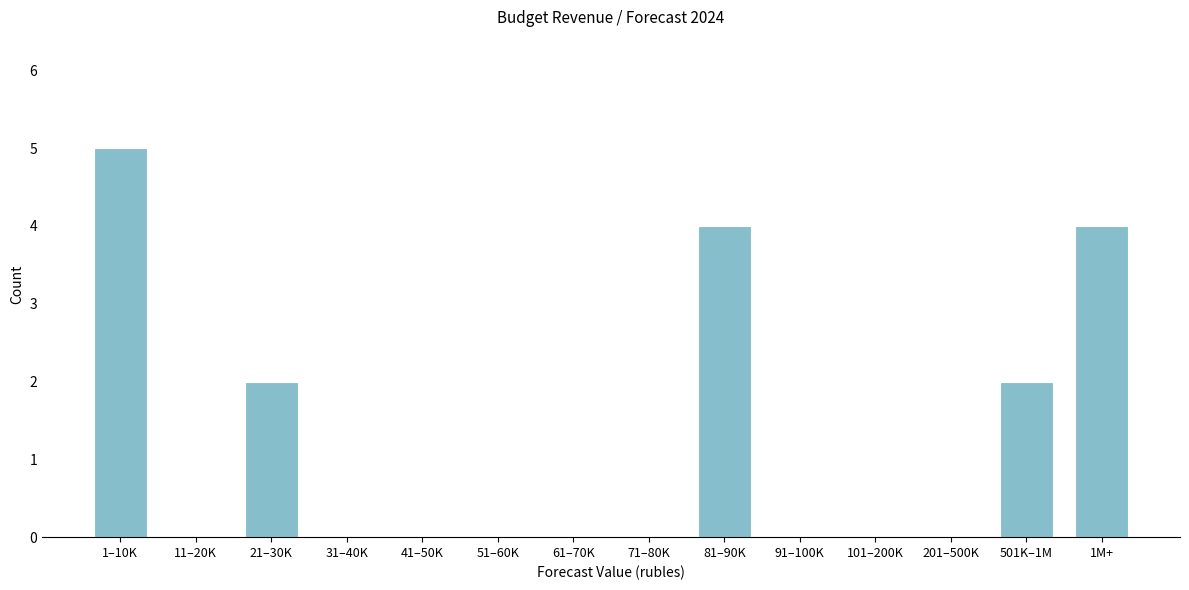

Reading left to right, what are all the values shown in this chart?

1–10K=5	11–20K=0	21–30K=2	31–40K=0	41–50K=0	51–60K=0	61–70K=0	71–80K=0	81–90K=4	91–100K=0	101–200K=0	201–500K=0	501K–1M=2	1M+=4